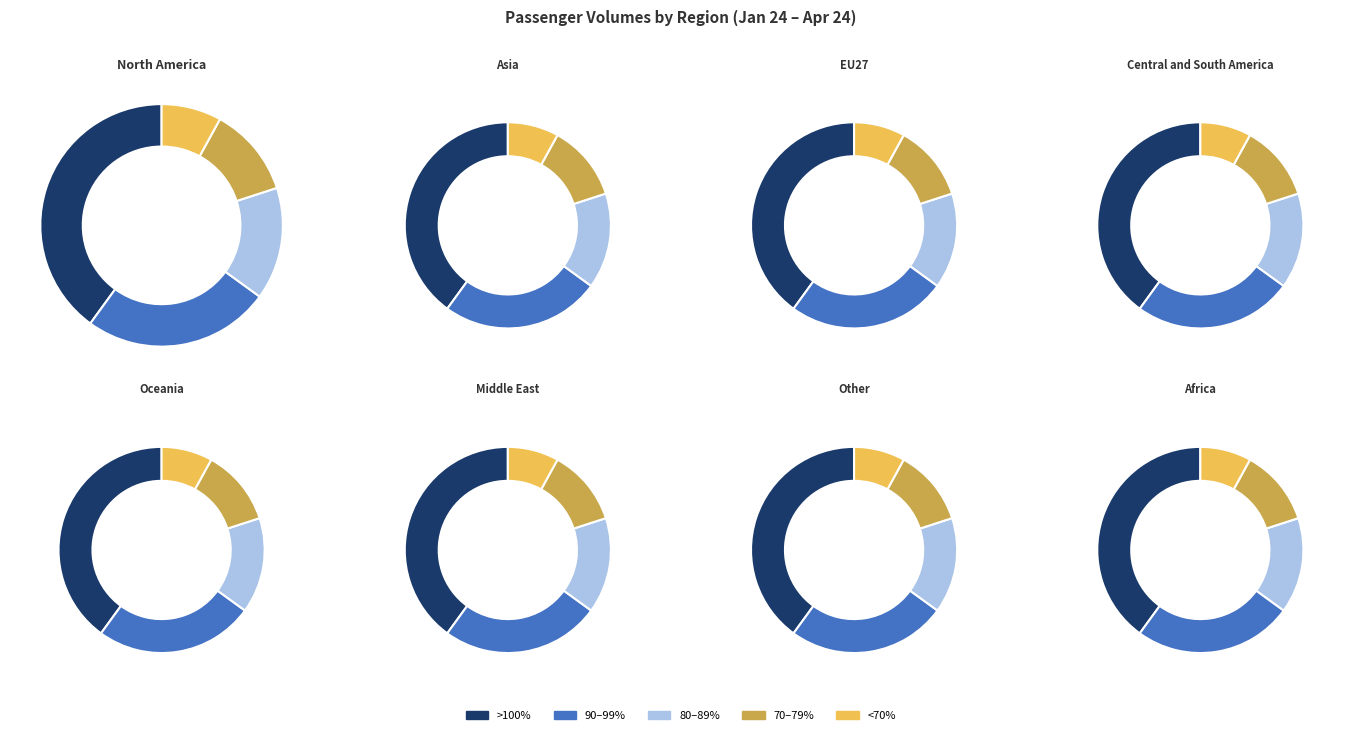

To the nearest percent, what percentage of the pie is Oceania?

12%